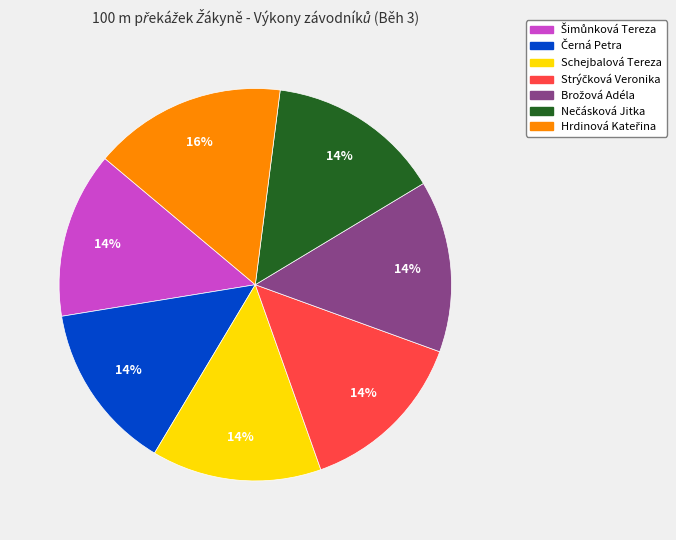

To the nearest percent, what is the average slice percentage?

14%